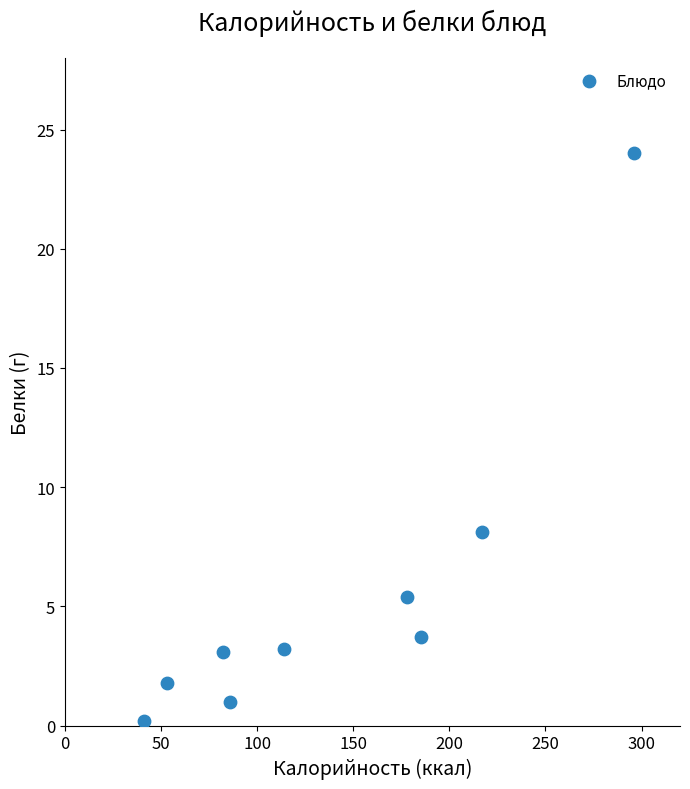

What is the range of X values (max minus min)?

255.0